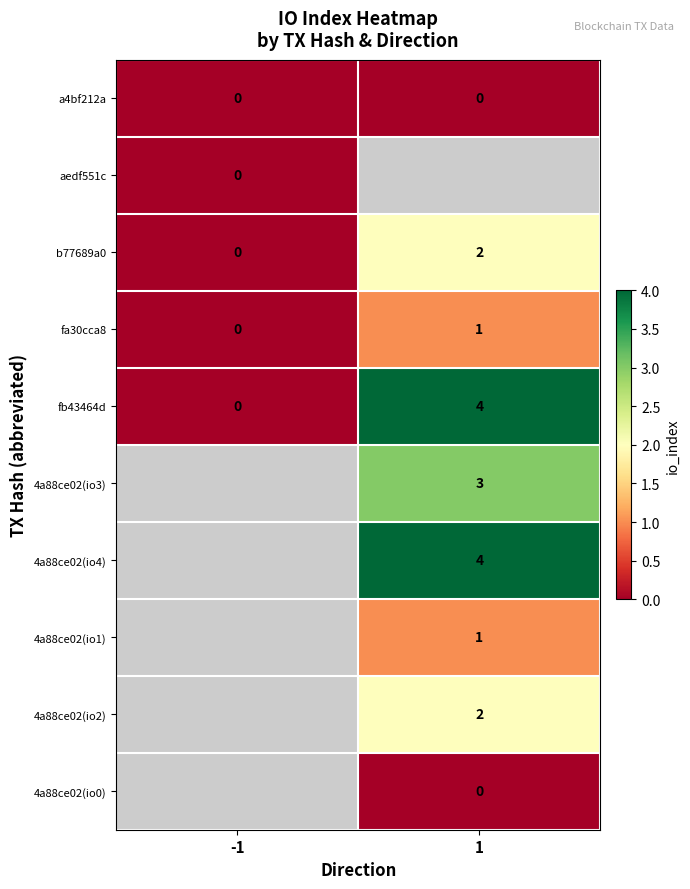

How many categories are shown in the chart?

2